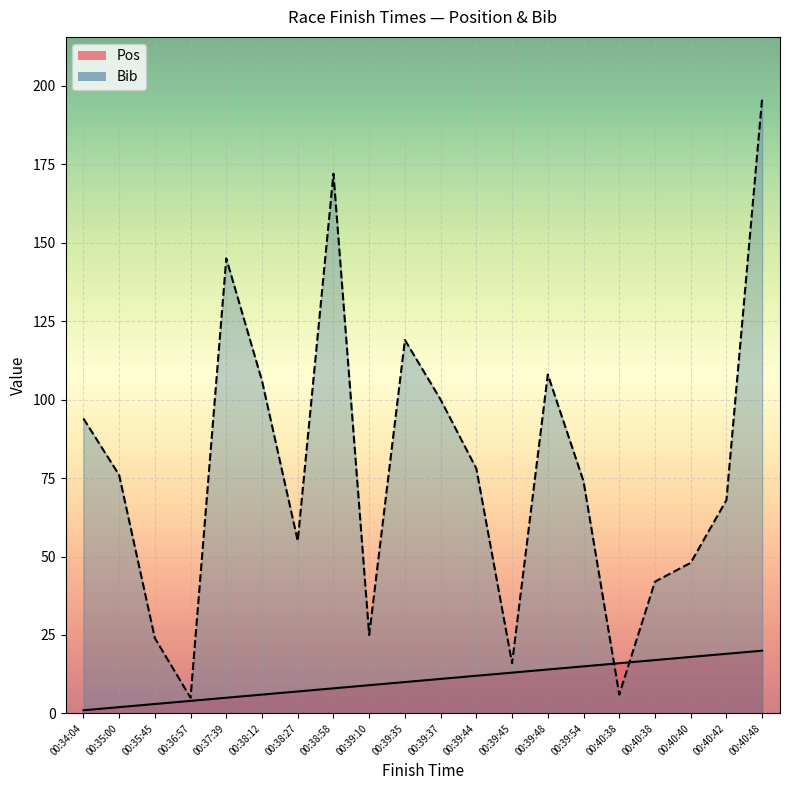

Where do Pos and Bib first cross each other?

00:39:54 and 00:40:38